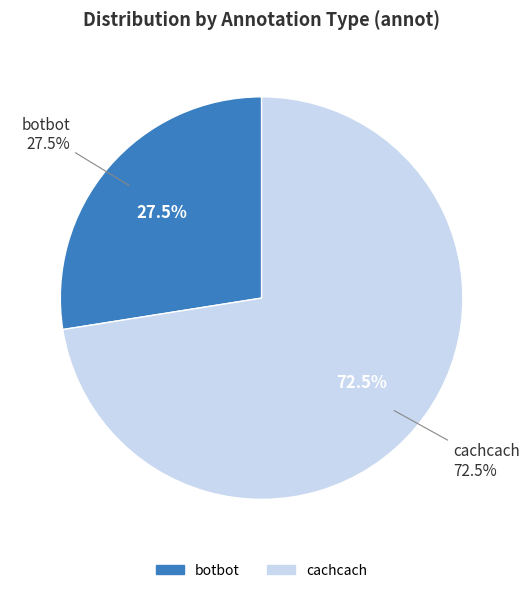

Rank the categories by value from lowest to highest.

botbot, cachcach